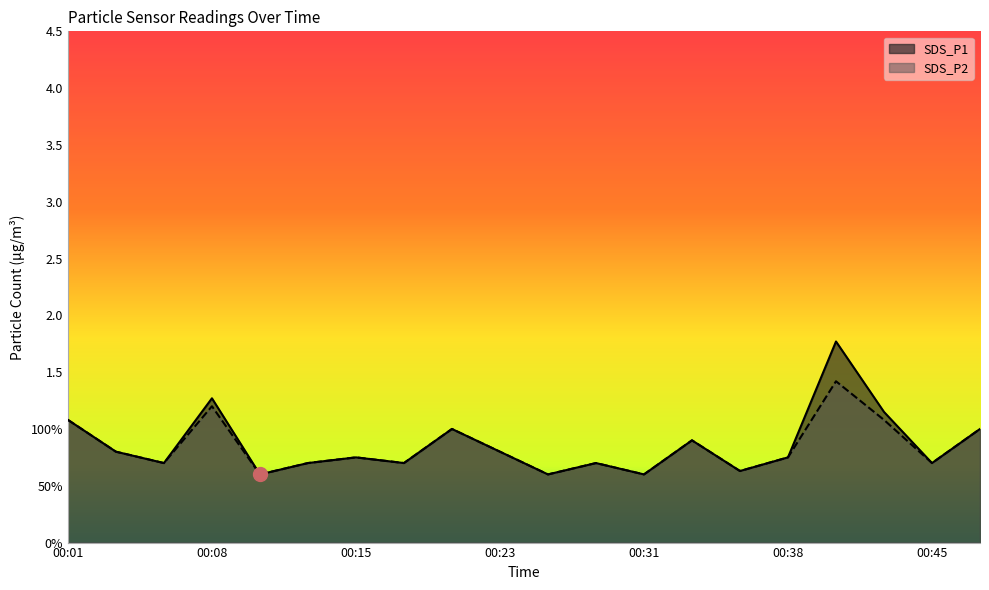

Reading left to right, what are all the values shown in this chart?

SDS_P1: 1.1	0.8	0.7	1.3	0.6	0.7	0.8	0.7	1.0	0.8	0.6	0.7	0.6	0.9	0.6	0.8	1.8	1.1	0.7	1.0
SDS_P2: 1.1	0.8	0.7	1.2	0.6	0.7	0.8	0.7	1.0	0.8	0.6	0.7	0.6	0.9	0.6	0.8	1.4	1.1	0.7	1.0